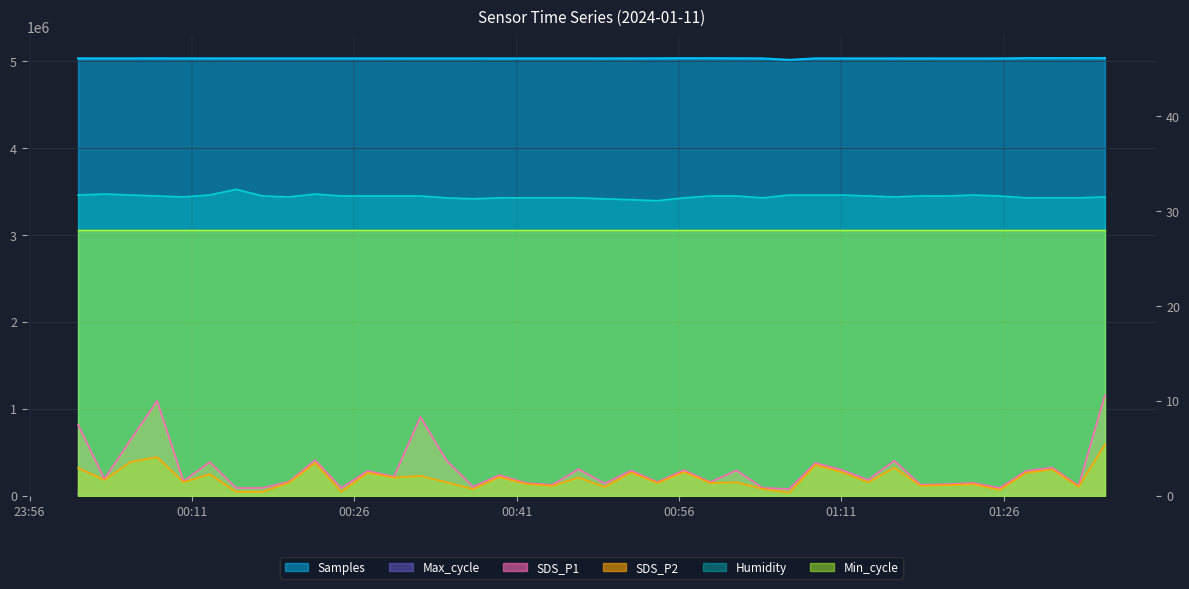

What is the label of the 39th point from the right?

2024/01/11 00:02:55